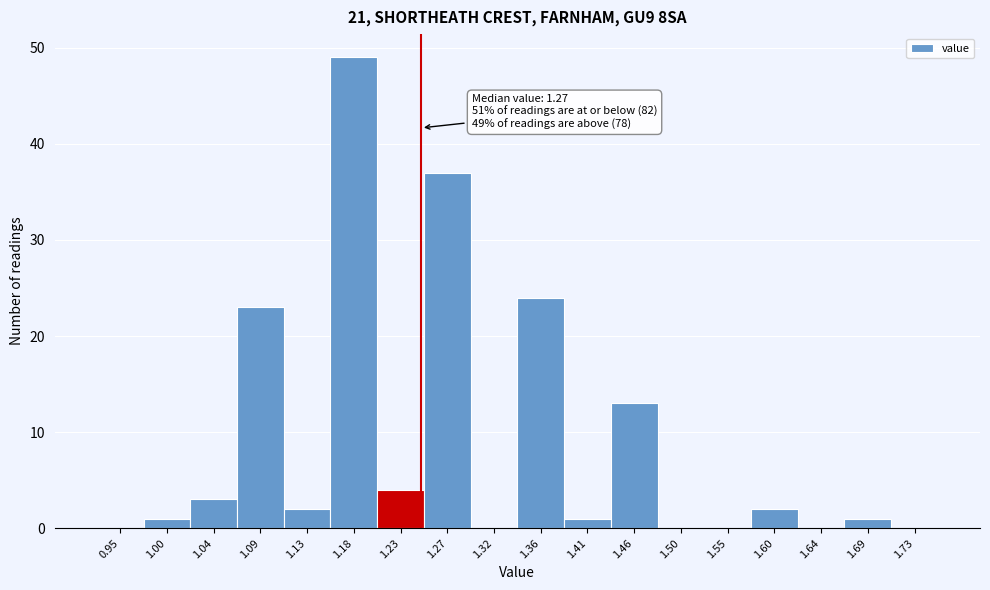

Reading left to right, extract all data points from this chart.

0.95=0	1.00=1	1.04=3	1.09=23	1.13=2	1.18=49	1.23=4	1.27=37	1.32=0	1.36=24	1.41=1	1.46=13	1.50=0	1.55=0	1.60=2	1.64=0	1.69=1	1.73=0